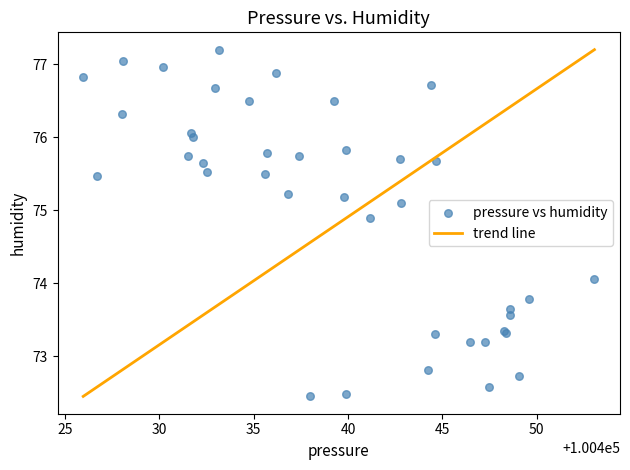

What Y value in the scatter plot is closest to 74?

74.1